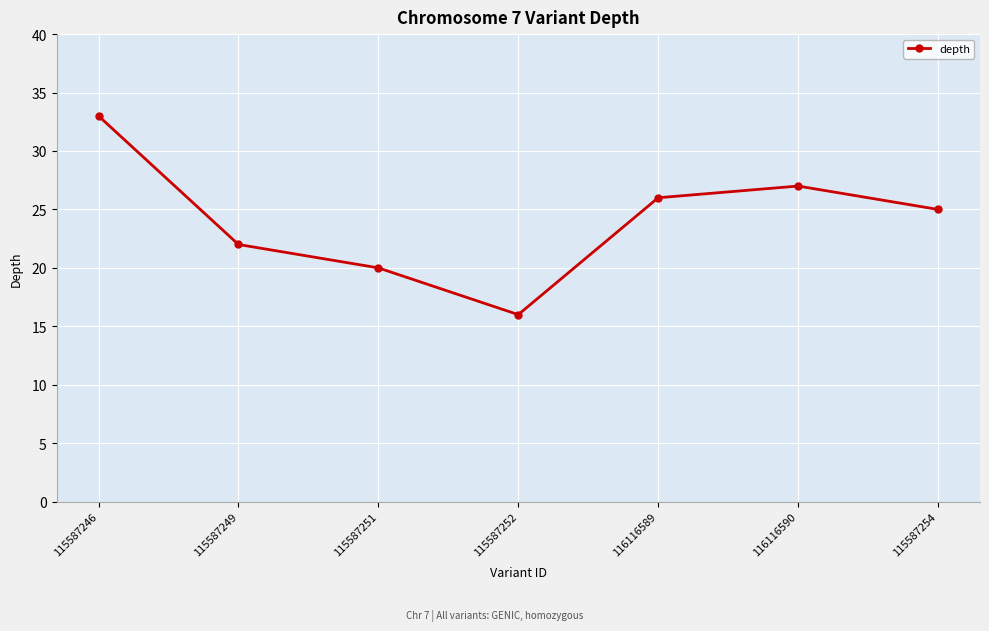

How many interior local valleys (lower than both neighbors) does the data have?

1